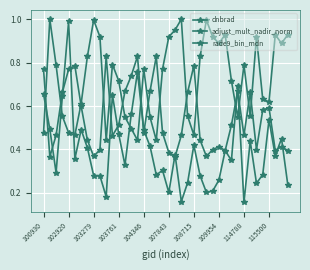

Between which two adjacent categories do dnbrad and rade9_bin_mdn first intersect?

100930 and 102920